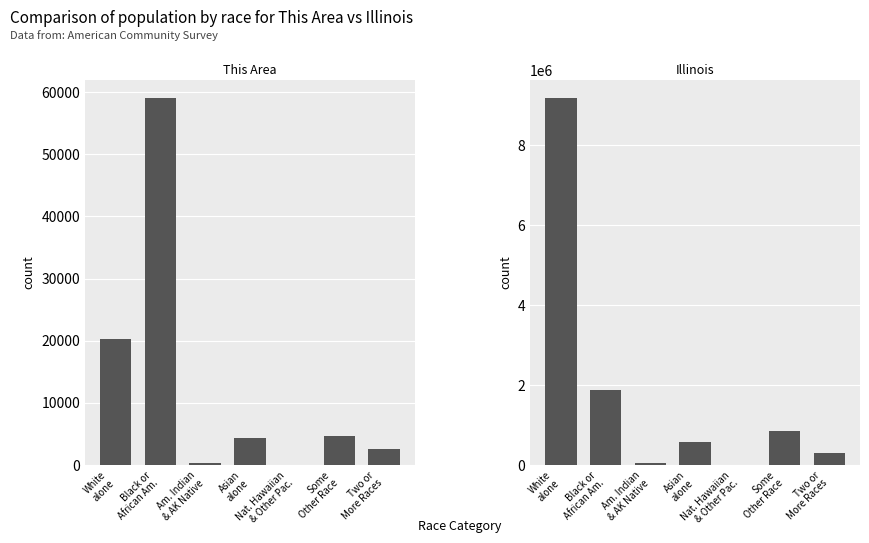

What is the value of the This Area bar at the 5th from the left?

24